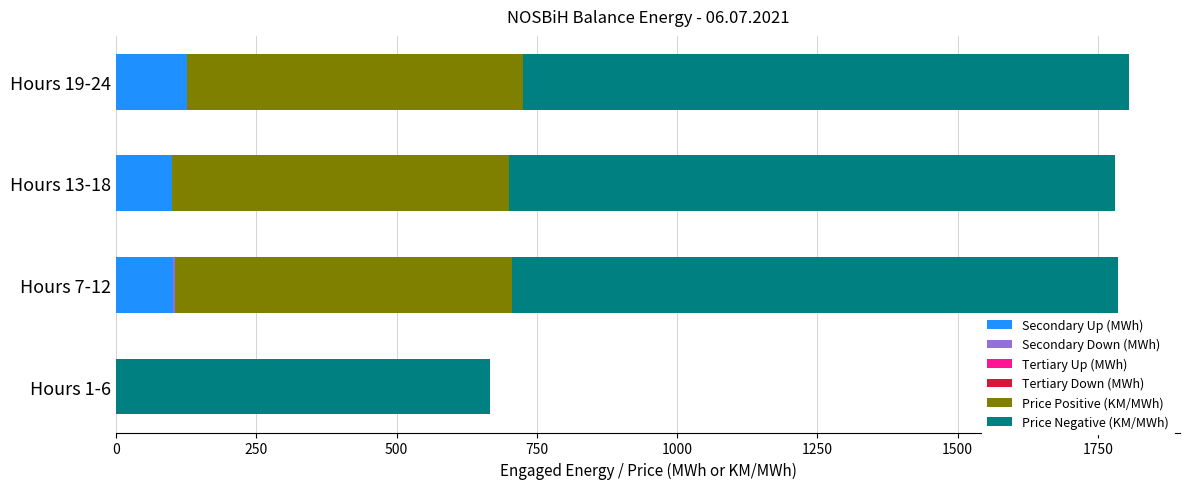

What is the total value across all series at Hours 13-18?

1780.3